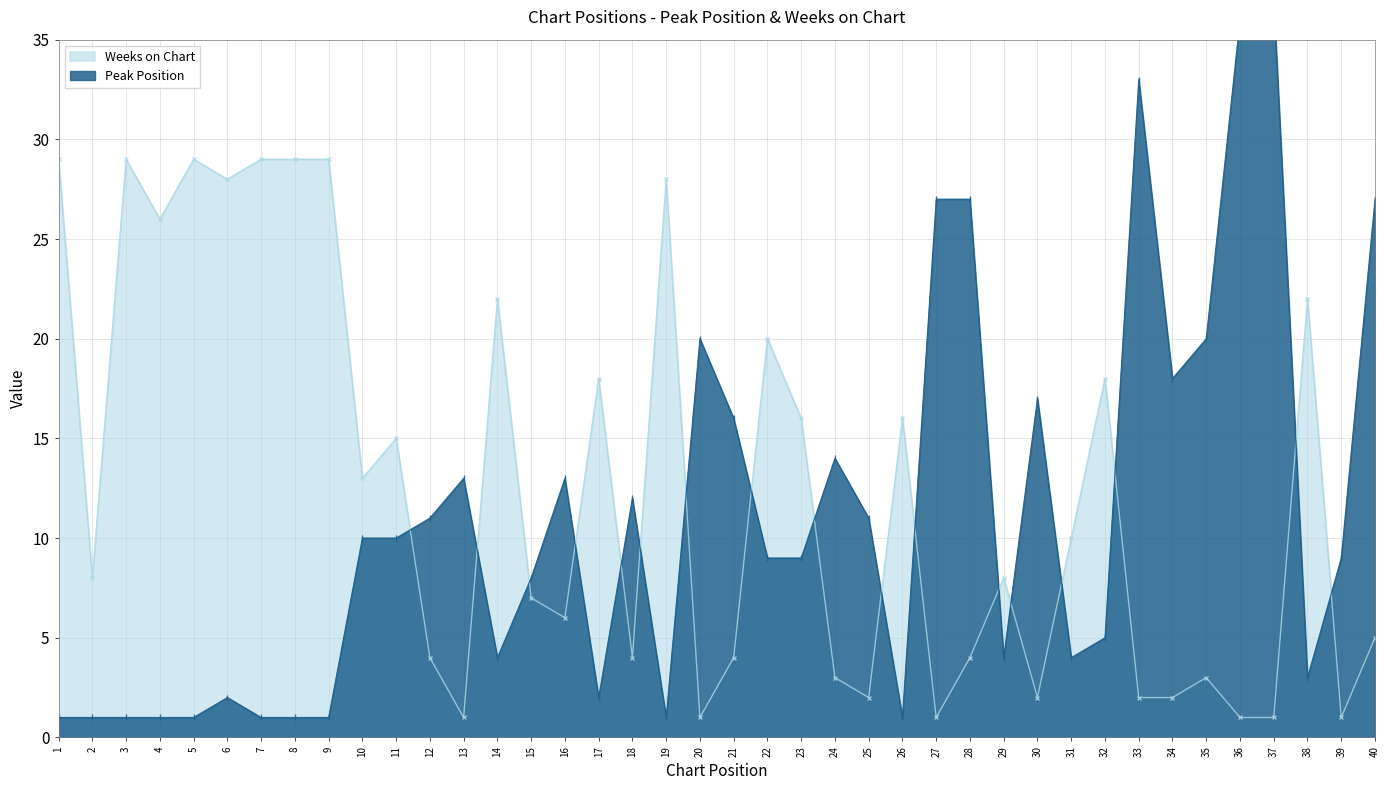

What is the maximum value shown in the chart?

37